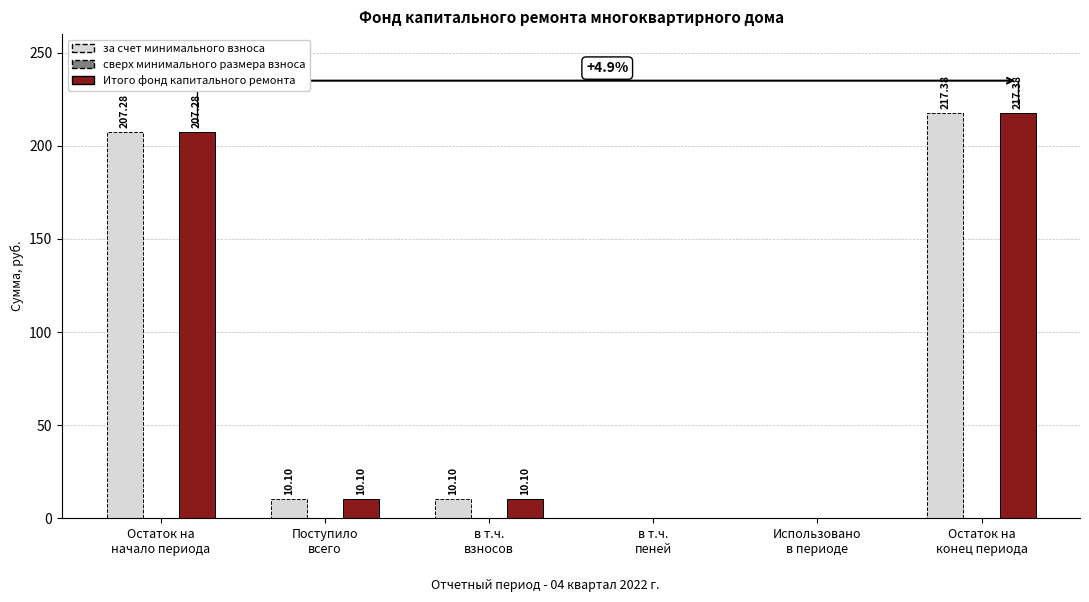

The value of Итого фонд капитального ремонта at в т.ч.
пеней is 0.0. True or false?

True